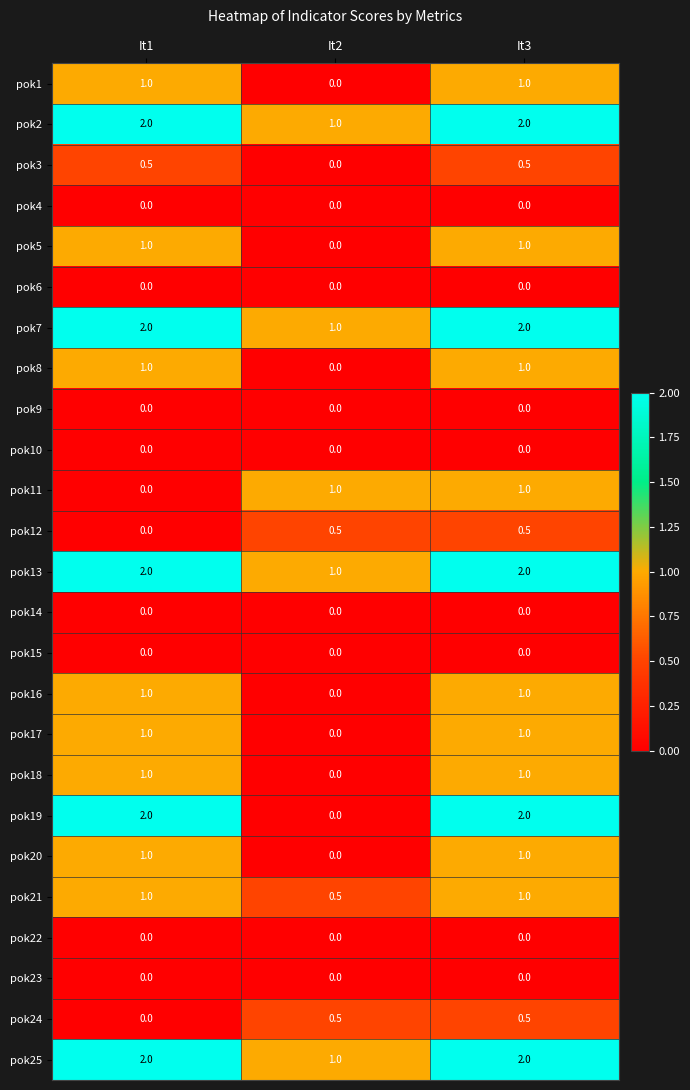

What is the sum of the pok11 values at It3 and It1?

1.0